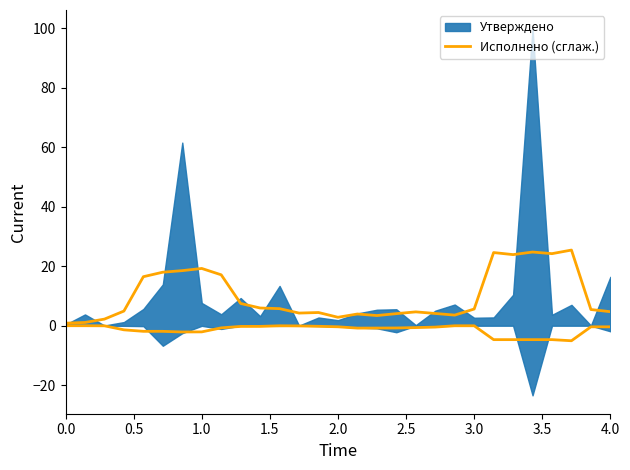

What position from the left is 19?

20